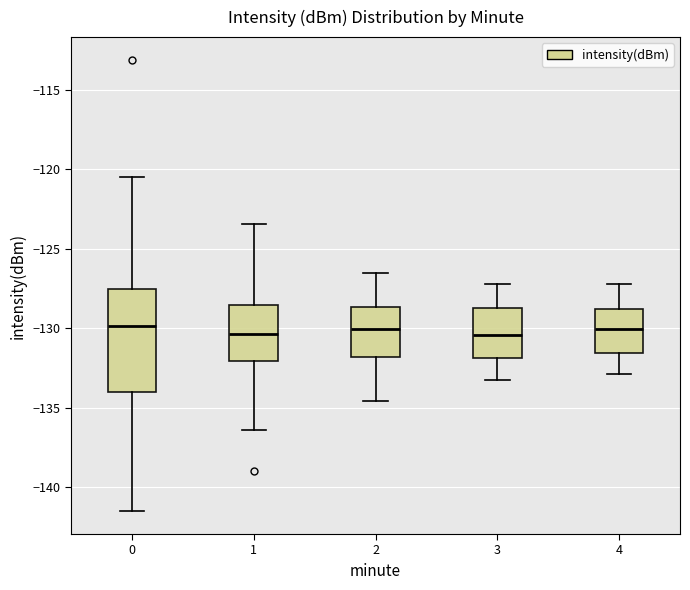

Reading left to right, transcribe this box plot: for each box, give where its median line is, the range the box spans, and where its two whiskers end, as read against the y-axis. The values are not printed on the chart, so give them approximately, as read against the axis.

0: median -130.0, box -134.0 to -127.5, whiskers -141.5 to -120.5
1: median -130.5, box -132.0 to -128.5, whiskers -136.5 to -123.5
2: median -130.0, box -132.0 to -128.5, whiskers -134.5 to -126.5
3: median -130.5, box -132.0 to -128.5, whiskers -133.0 to -127.0
4: median -130.0, box -131.5 to -129.0, whiskers -133.0 to -127.0